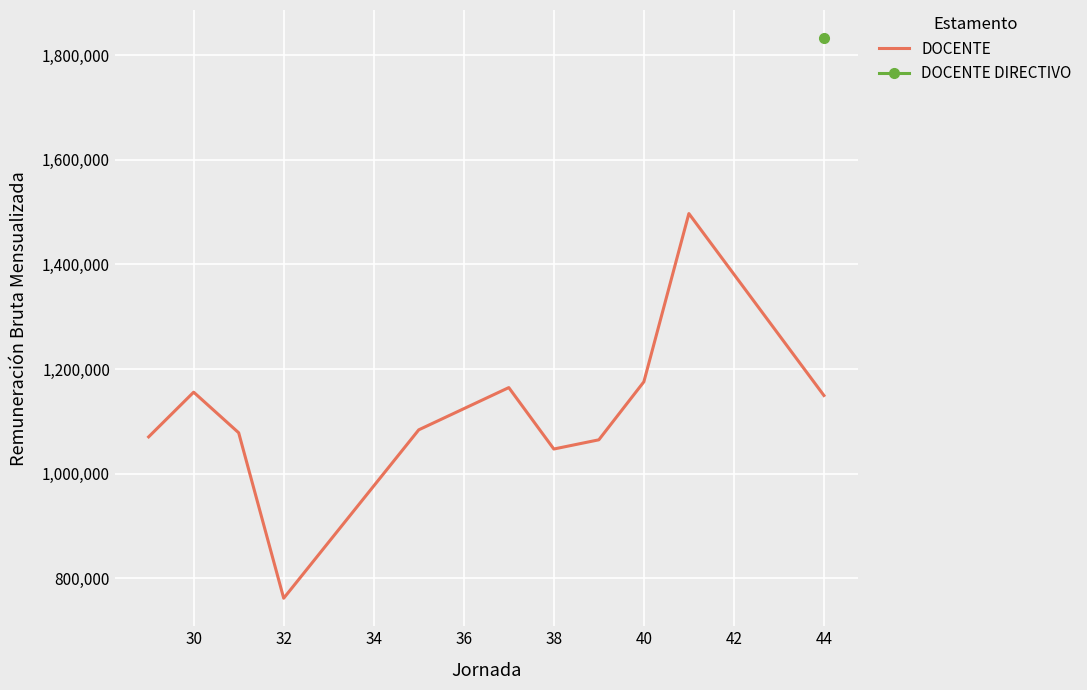

What is the minimum value for DOCENTE?

762020